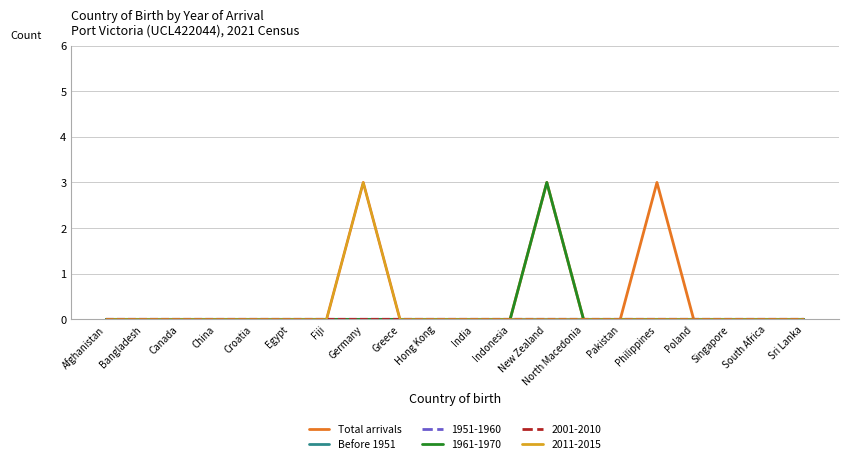

Does the chart have visible grid lines?

Yes